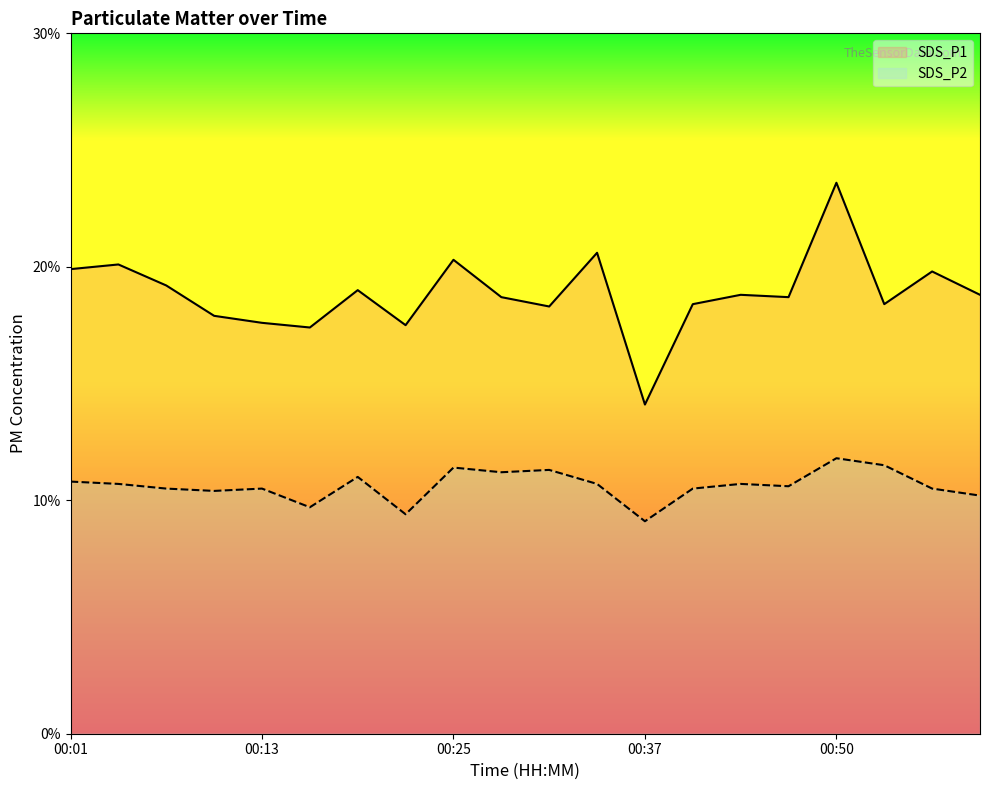

Reading left to right, what are all the values shown in this chart?

SDS_P1: 19.9	20.1	19.2	17.9	17.6	17.4	19.0	17.5	20.3	18.7	18.3	20.6	14.1	18.4	18.8	18.7	23.6	18.4	19.8	18.8
SDS_P2: 10.8	10.7	10.5	10.4	10.5	9.7	11.0	9.4	11.4	11.2	11.3	10.7	9.1	10.5	10.7	10.6	11.8	11.5	10.5	10.2